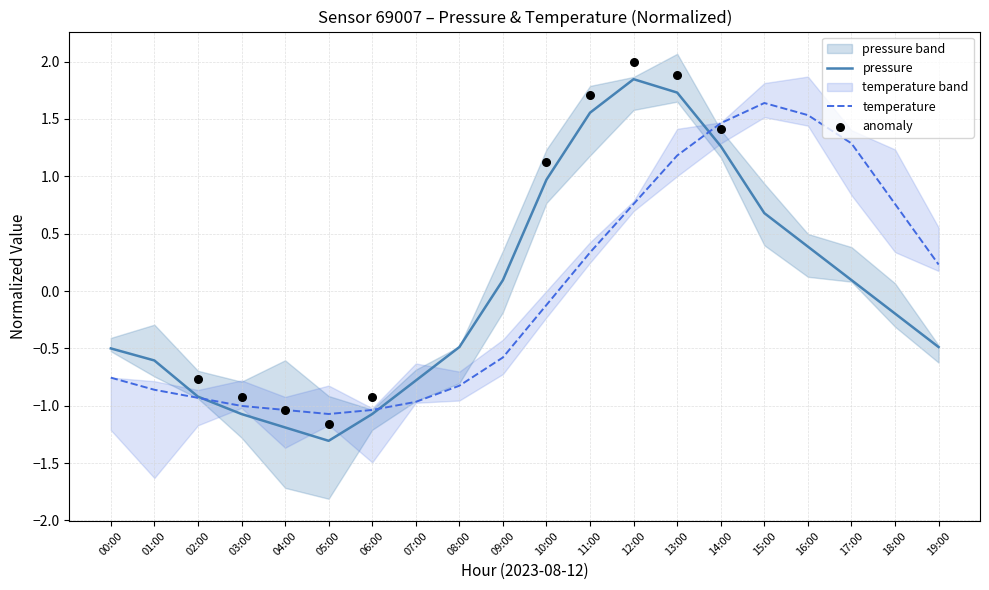

Which series has the largest total across all categories?

pressure